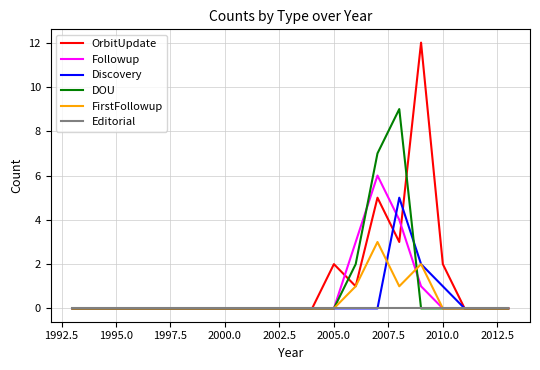

What is the difference between the maximum and minimum values in the FirstFollowup series?

3